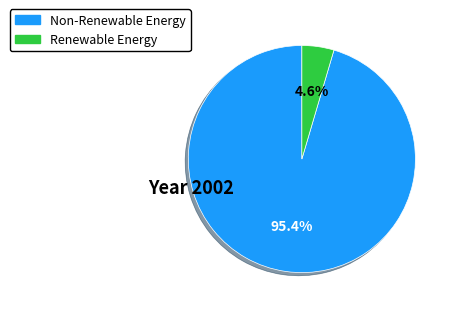

Is there a majority slice in this chart?

Yes